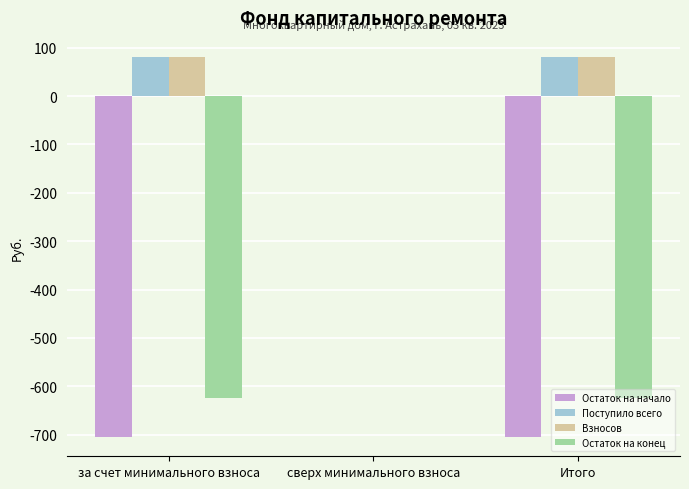

Read the Остаток на конец value at за счет минимального взноса.

-624.5